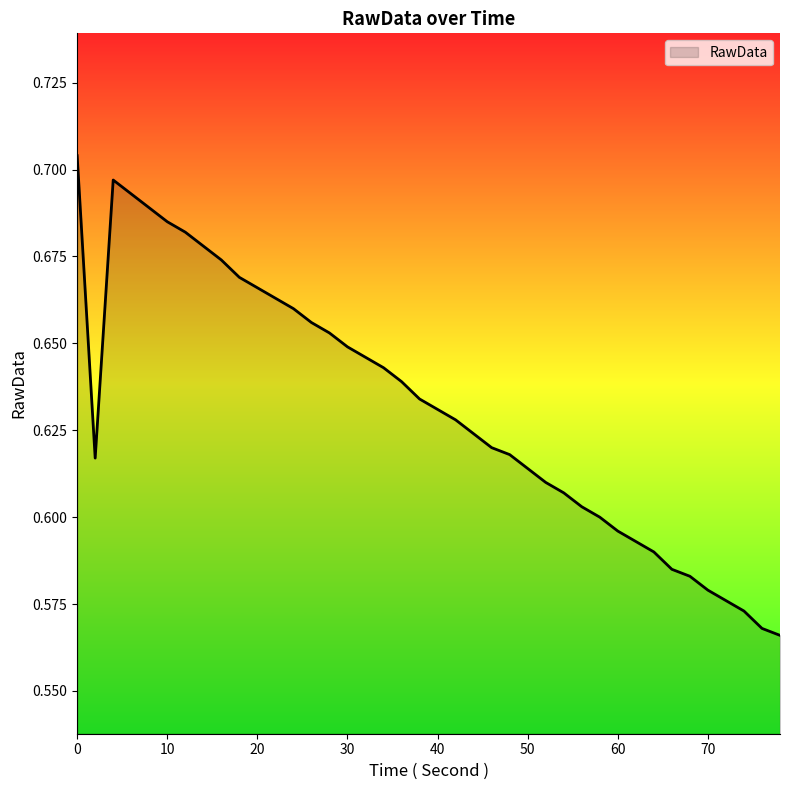

How many lines are shown in the chart?

1